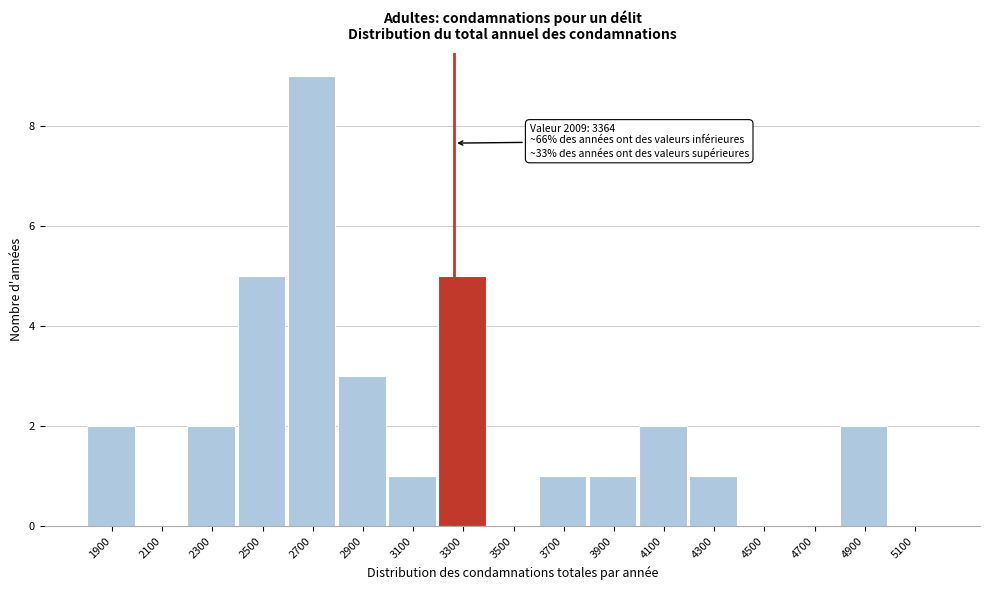

Reading right to left, what are all the values shown in this chart?

5100=0	4900=2	4700=0	4500=0	4300=1	4100=2	3900=1	3700=1	3500=0	3300=5	3100=1	2900=3	2700=9	2500=5	2300=2	2100=0	1900=2